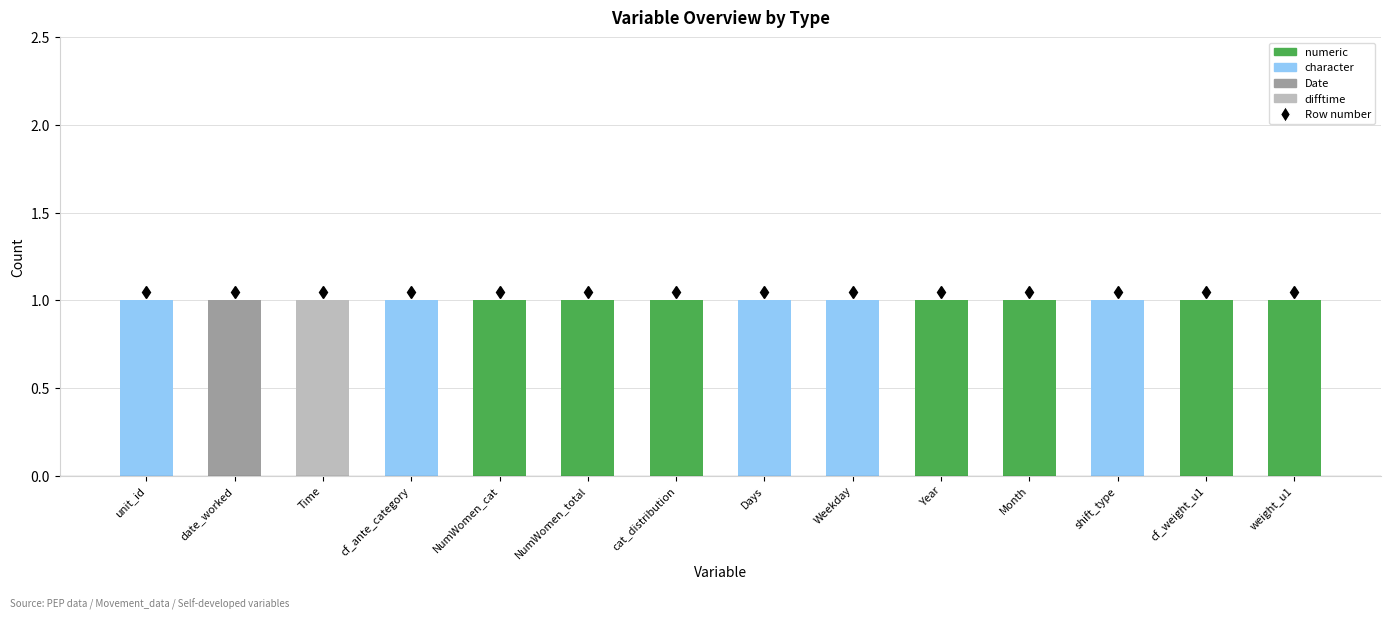

The value of numeric at cf_weight_u1 is 1. True or false?

True